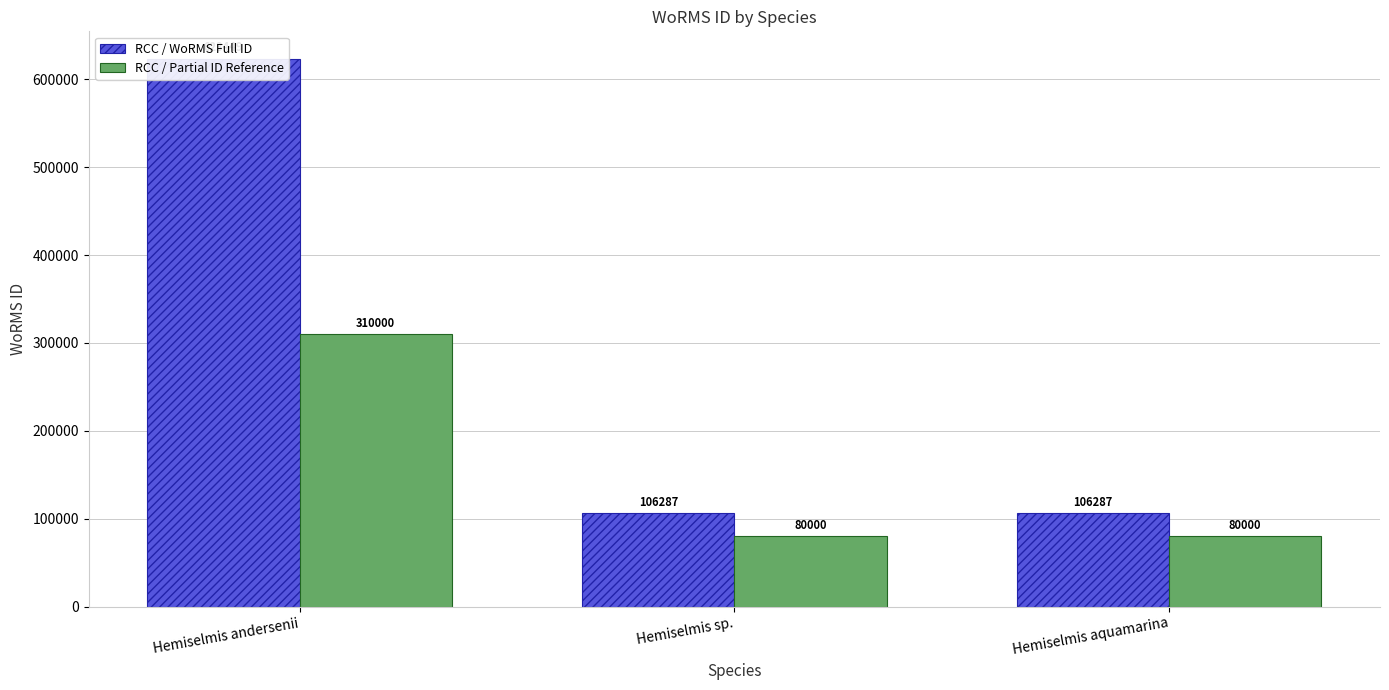

What is the difference between the maximum and minimum values in the RCC / Partial ID Reference series?

230000